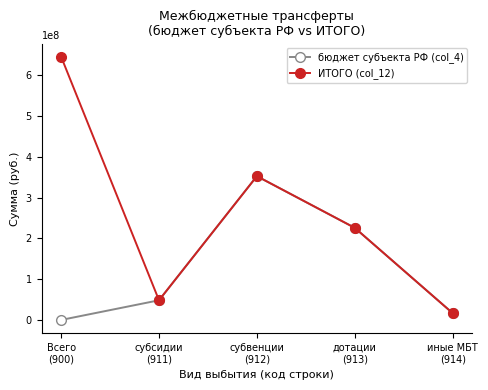

What position from the left is дотации
(913)?

4